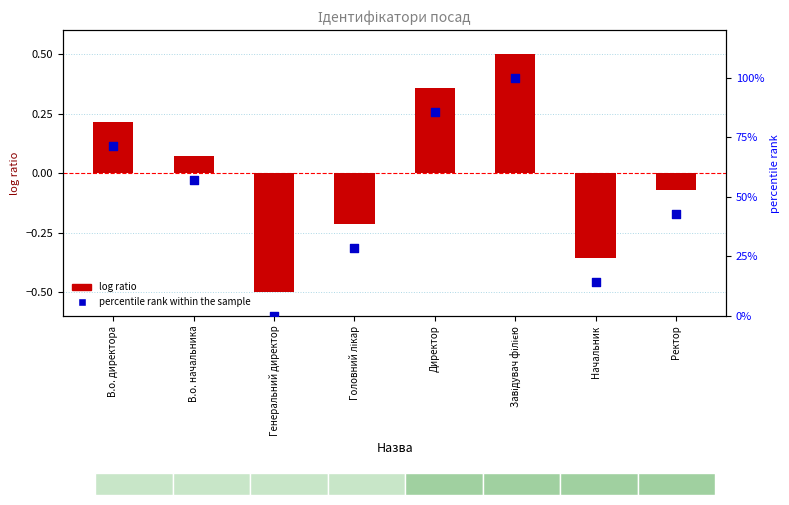

At how many categories does at least one series exceed 97?

1